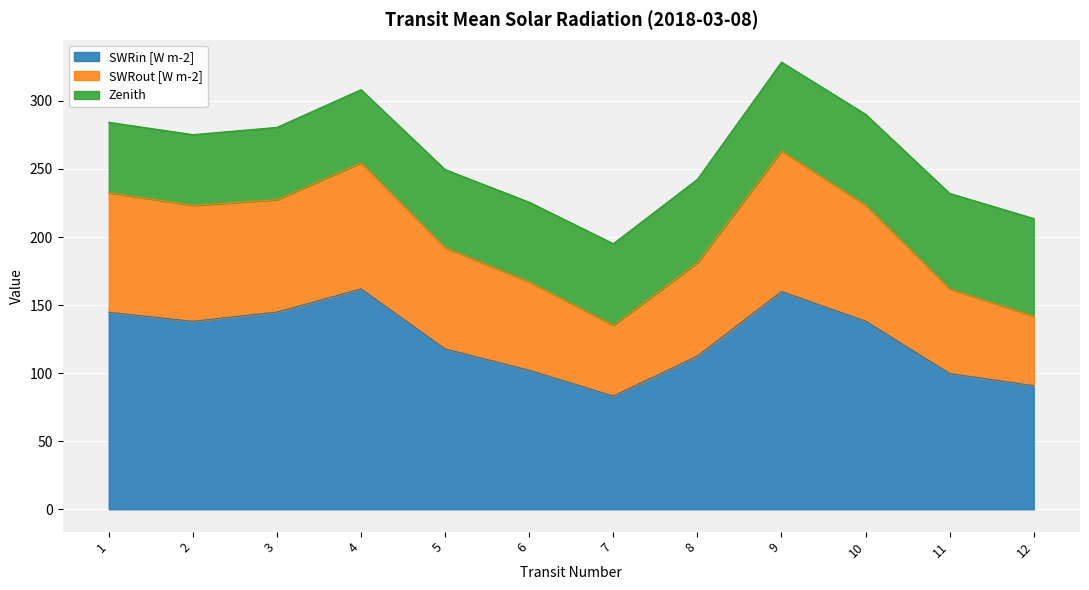

True or false: SWRin [W m-2] and SWRout [W m-2] intersect in this chart.

False